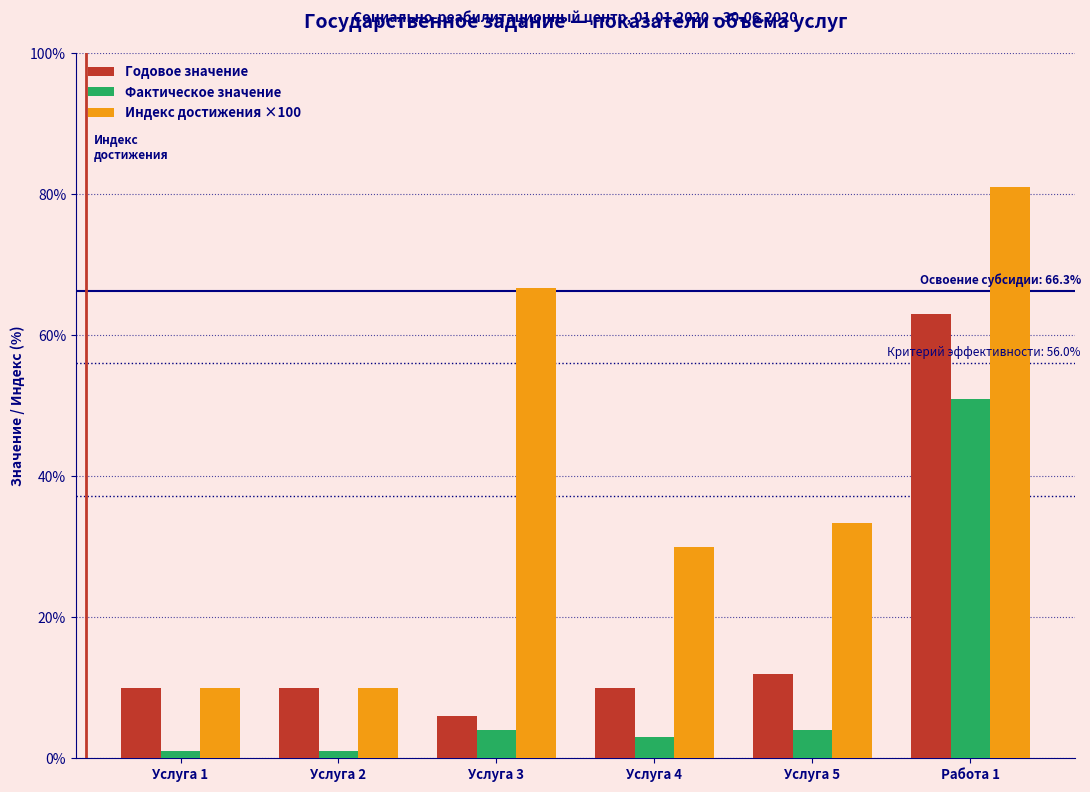

Reading left to right, extract all data points from this chart.

Годовое значение: Услуга 1=10.0	Услуга 2=10.0	Услуга 3=6.0	Услуга 4=10.0	Услуга 5=12.0	Работа 1=63.0
Фактическое значение: Услуга 1=1.0	Услуга 2=1.0	Услуга 3=4.0	Услуга 4=3.0	Услуга 5=4.0	Работа 1=51.0
Индекс достижения ×100: Услуга 1=10.0	Услуга 2=10.0	Услуга 3=66.7	Услуга 4=30.0	Услуга 5=33.3	Работа 1=81.0